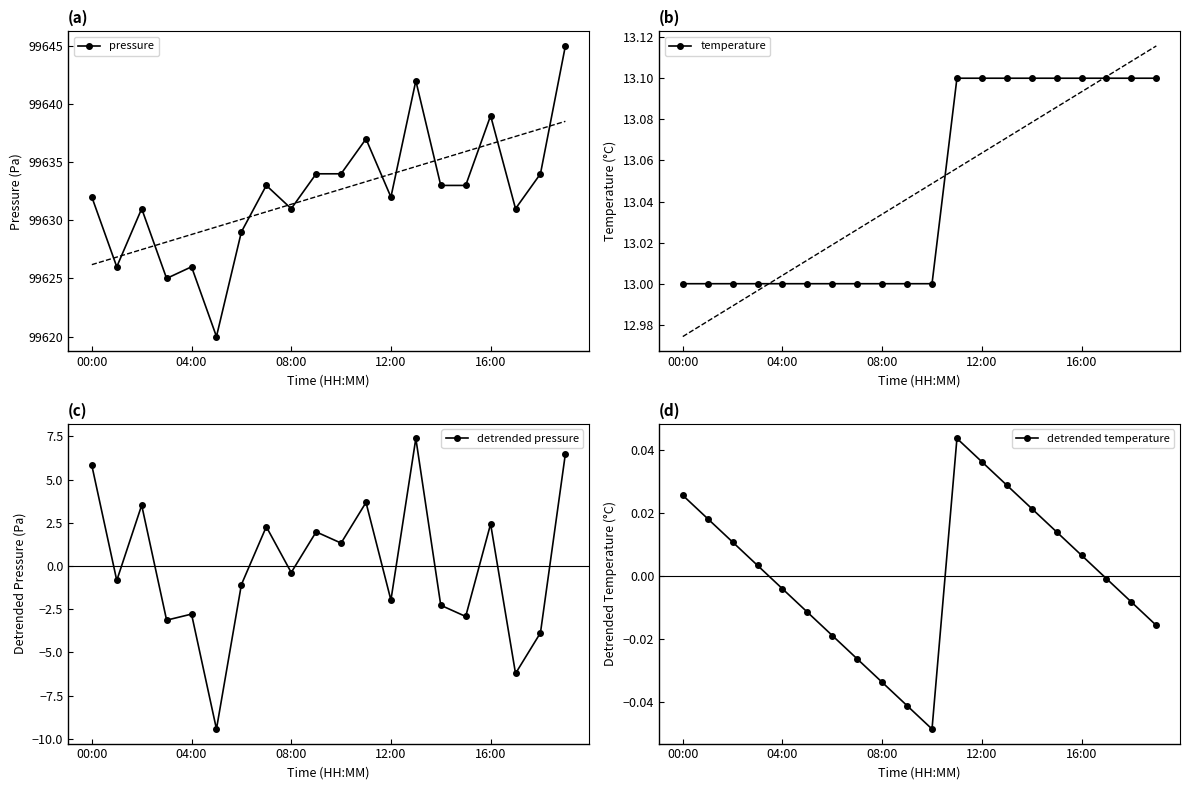

What is the difference between the second highest and minimum values in the temperature series?

0.1